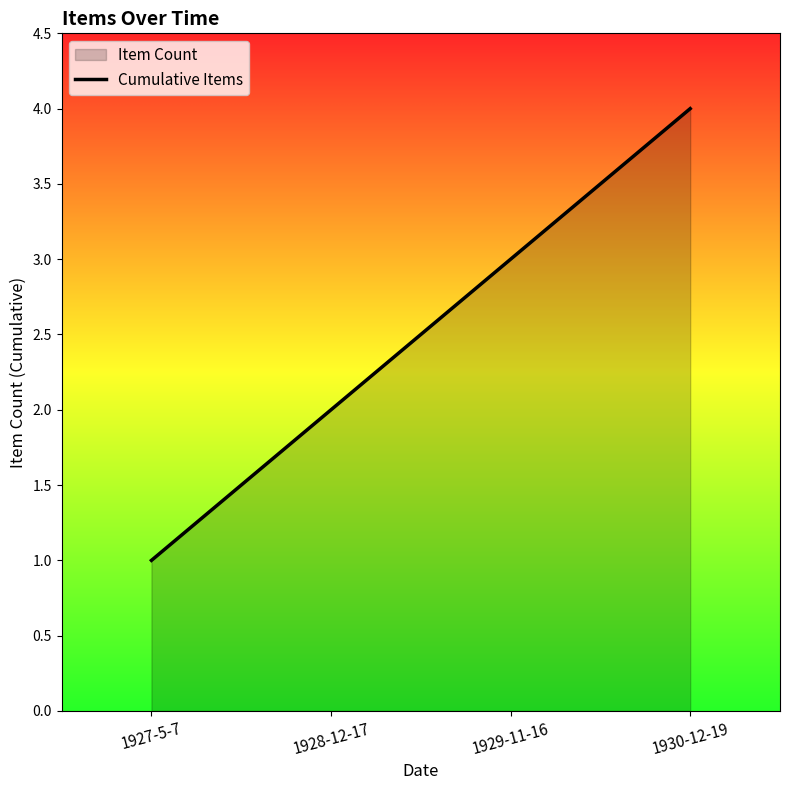

What is the sum of all values?

10